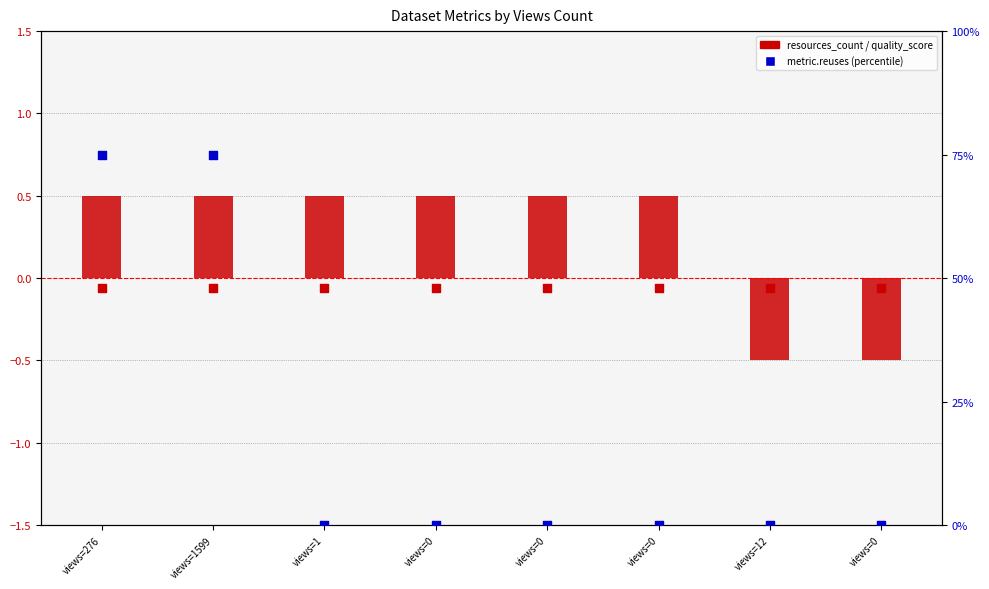

Which series has the widest spread of Y values?

metric.reuses (scaled)